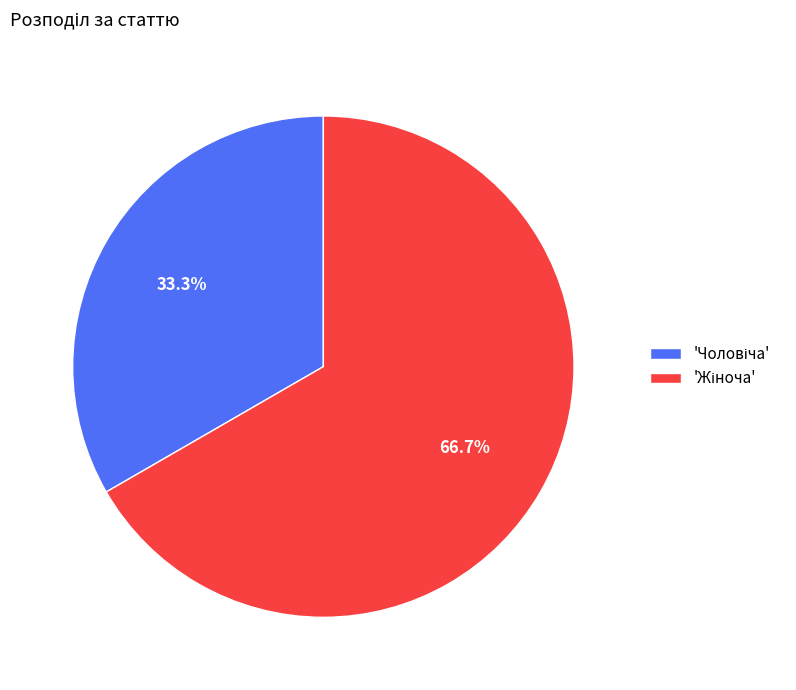

Is there a majority slice in this chart?

Yes